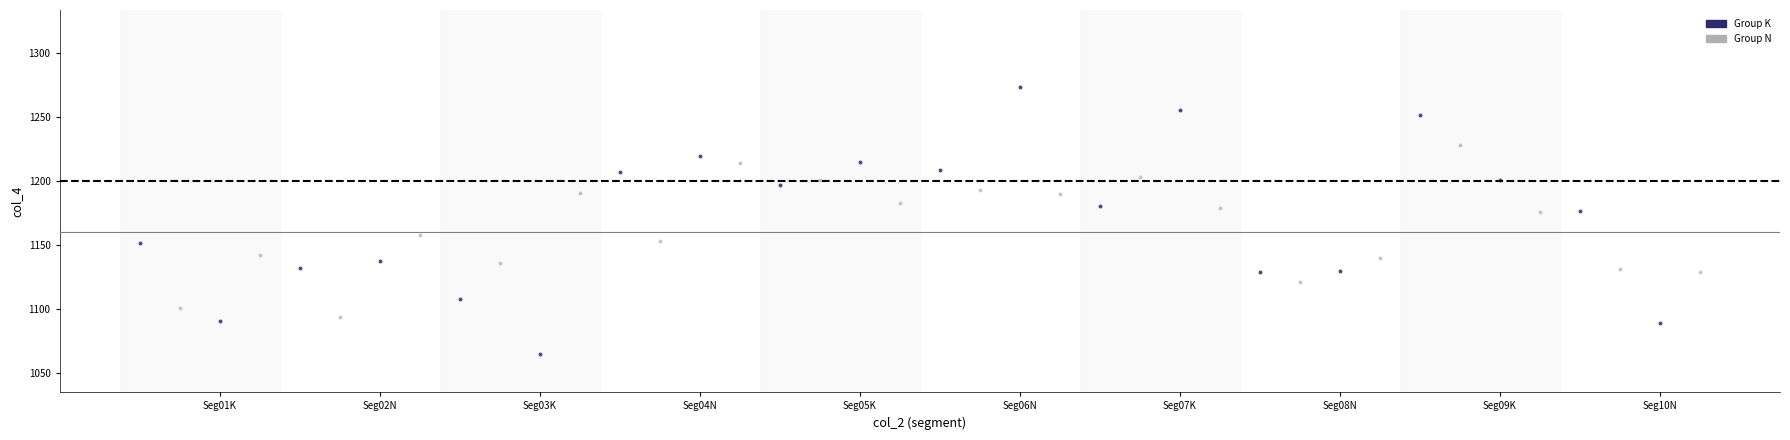

What are all the series names shown in the legend?

Group K, Group N